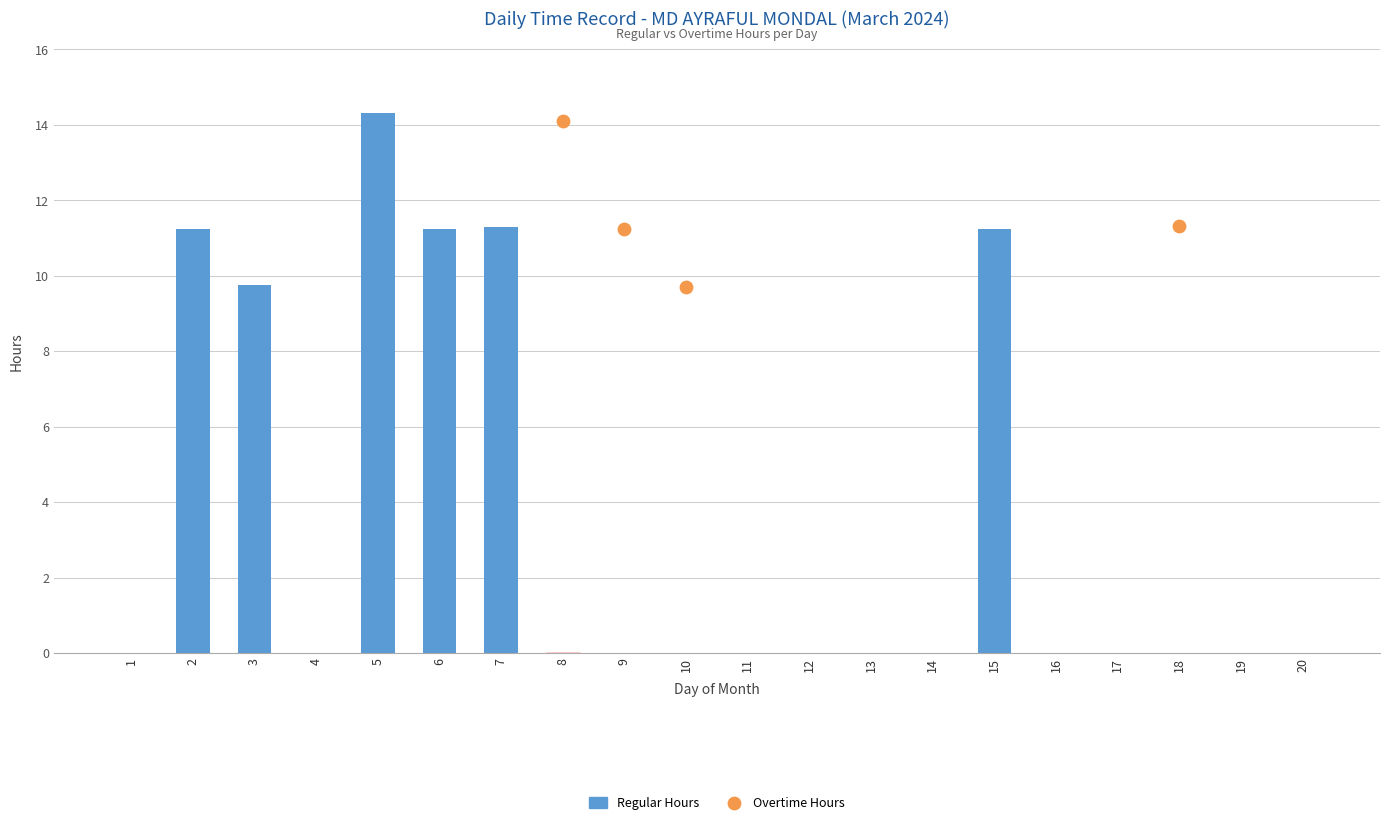

What is the change in value from 5 to 12?

-14.3